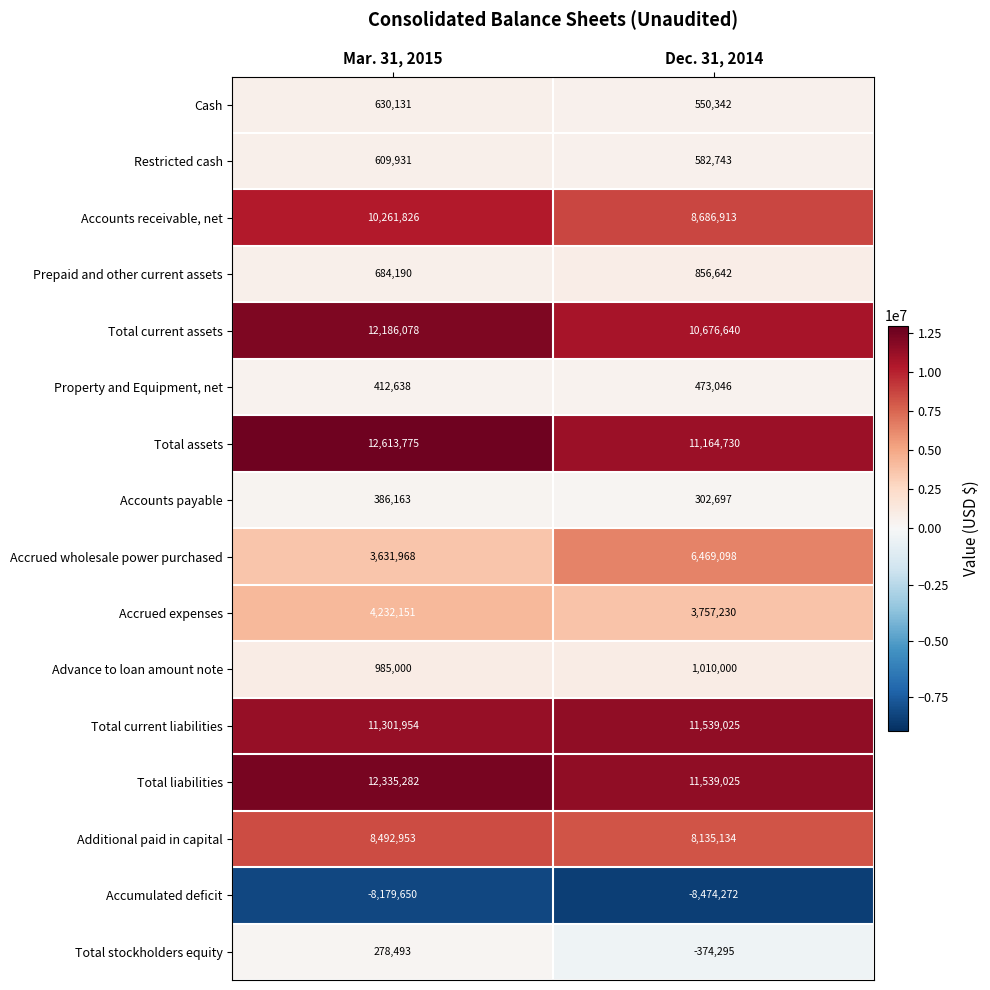

Count the number of data series in this chart.

16